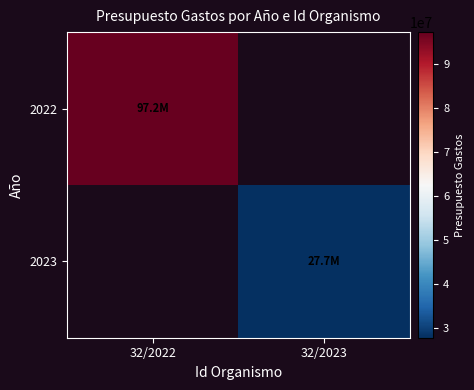

Between 32/2022 and 32/2023, which series saw the biggest shift?

2022